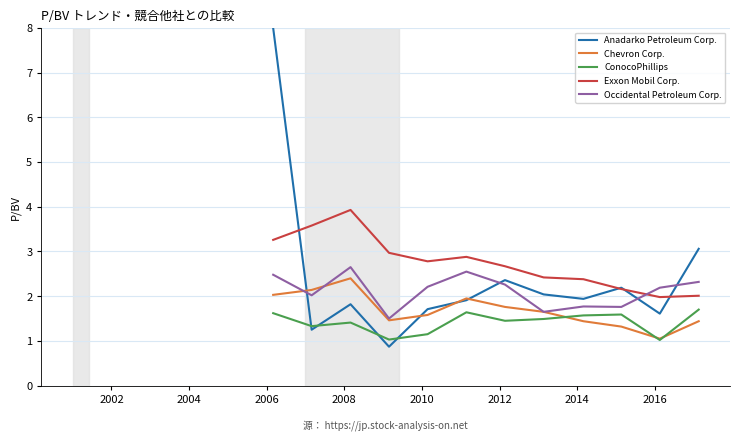

What is the lowest value of the Exxon Mobil Corp. series?

2.0